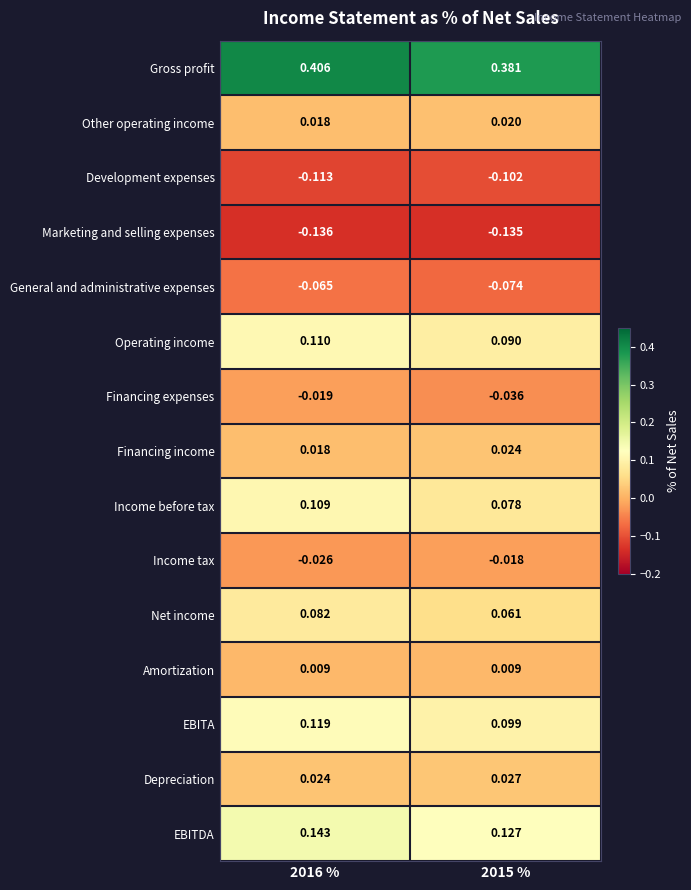

Which series changed the most between 2016 % and 2015 %?

Income before tax